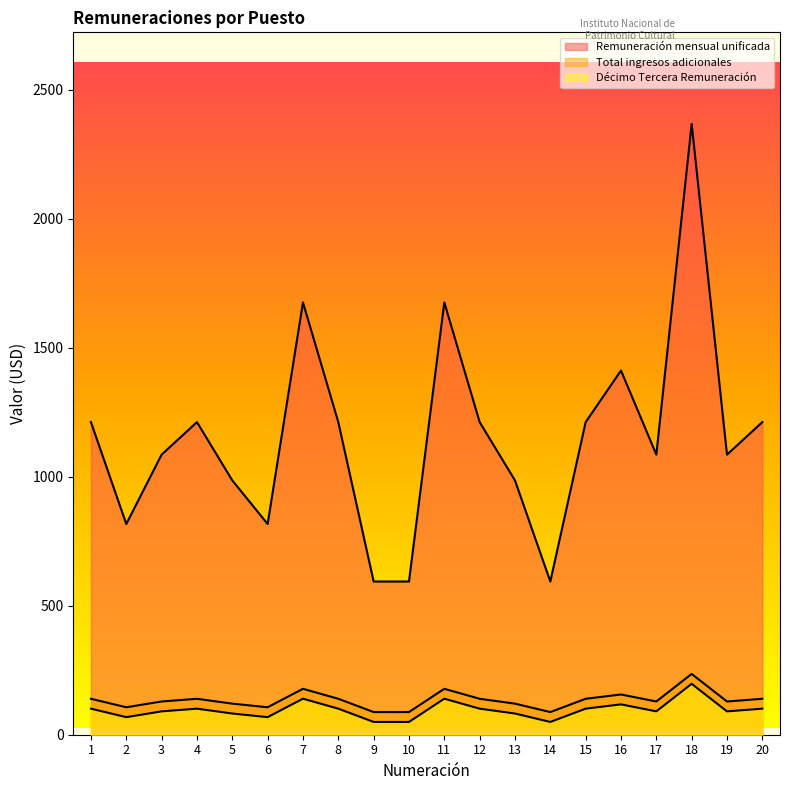

What are all the series names shown in the legend?

Remuneración mensual unificada, Total ingresos adicionales, Décimo Tercera Remuneración